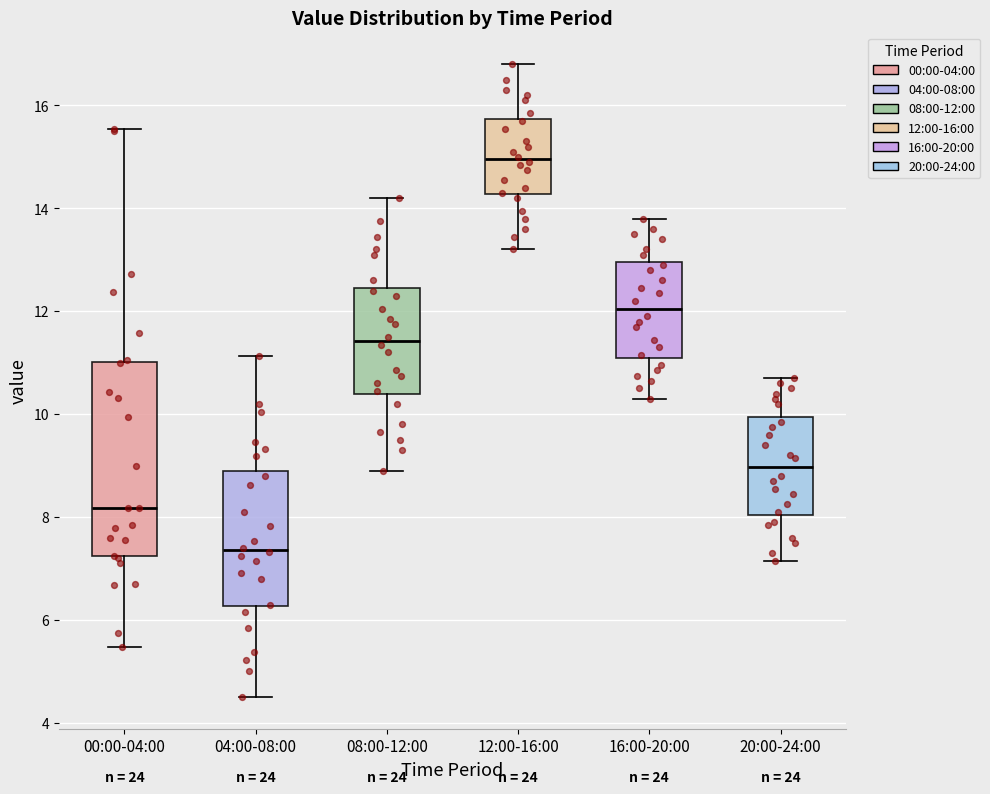

Which box has the lowest median line?

04:00-08:00